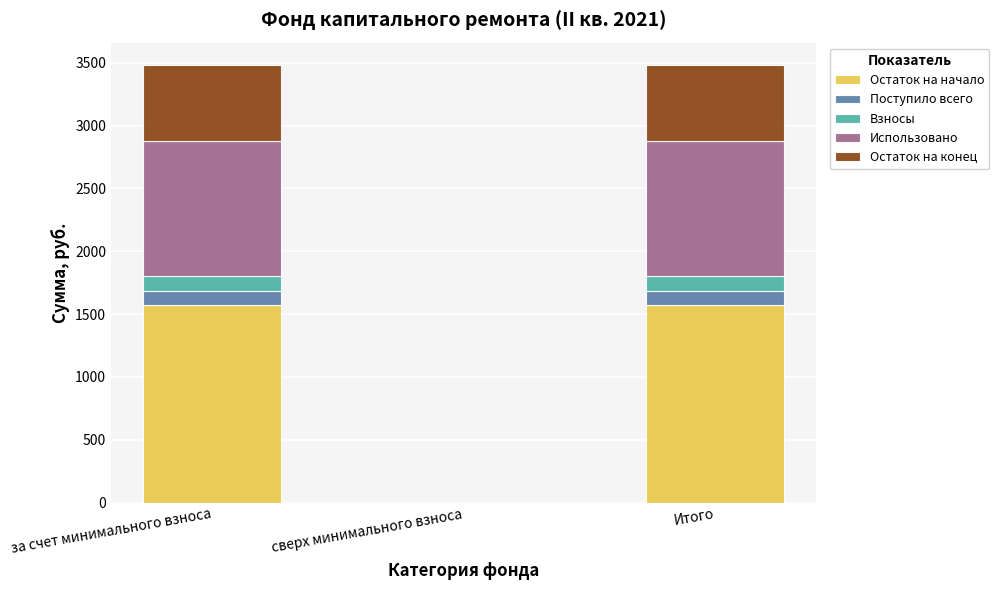

What are all the series names shown in the legend?

Остаток на начало, Поступило всего, Взносы, Использовано, Остаток на конец